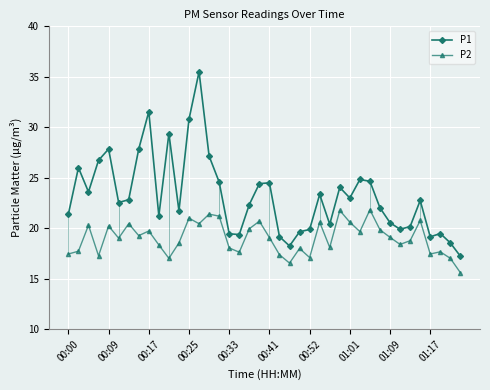

What is the highest value of the P2 series?

21.8